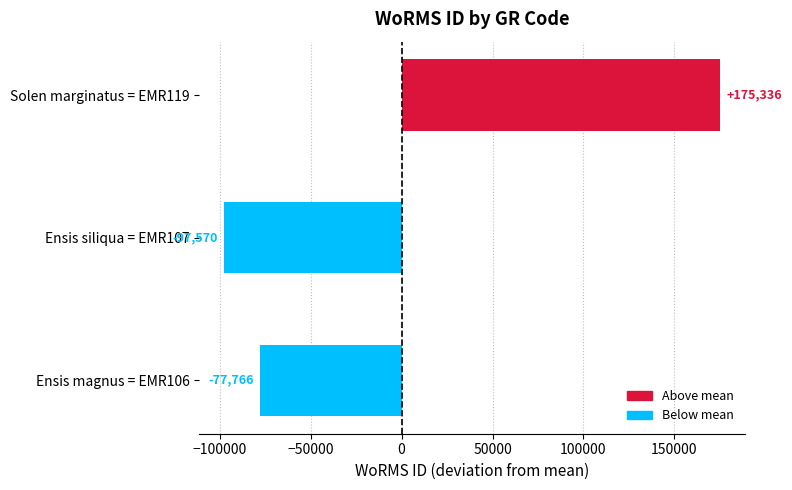

What is the change in value from Ensis siliqua = EMR107 to Solen marginatus = EMR119?

+272906